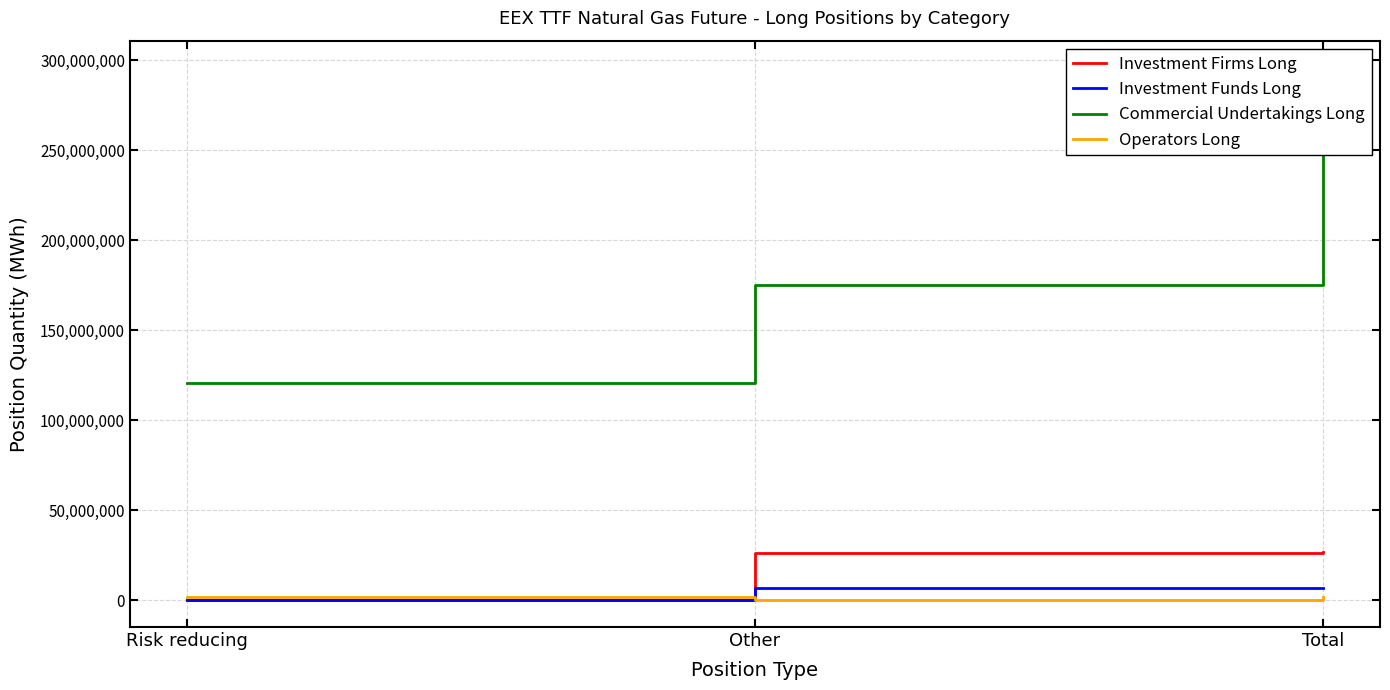

Which series changed the most between Risk reducing and Other?

Commercial Undertakings Long